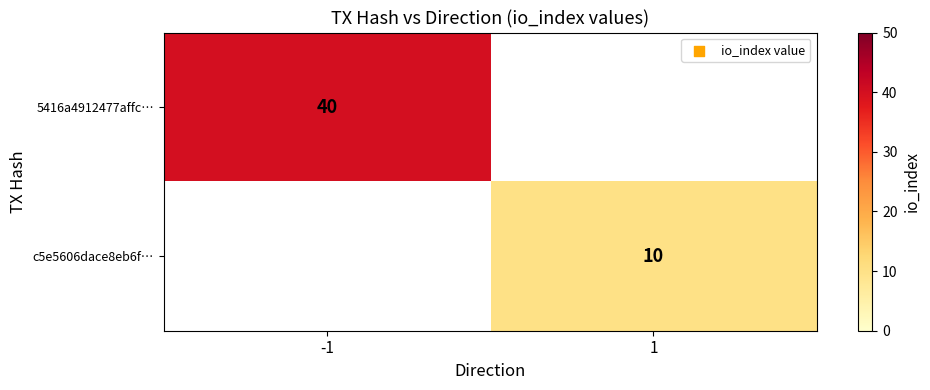

Count the number of data series in this chart.

2